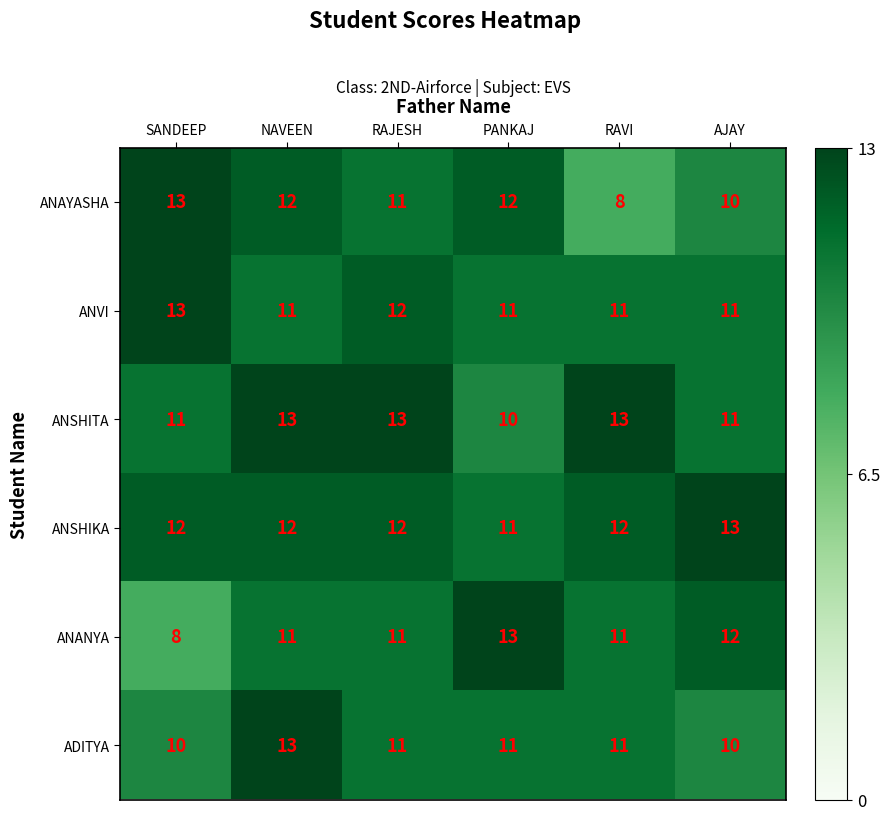

What is the sum of all ADITYA values?

66